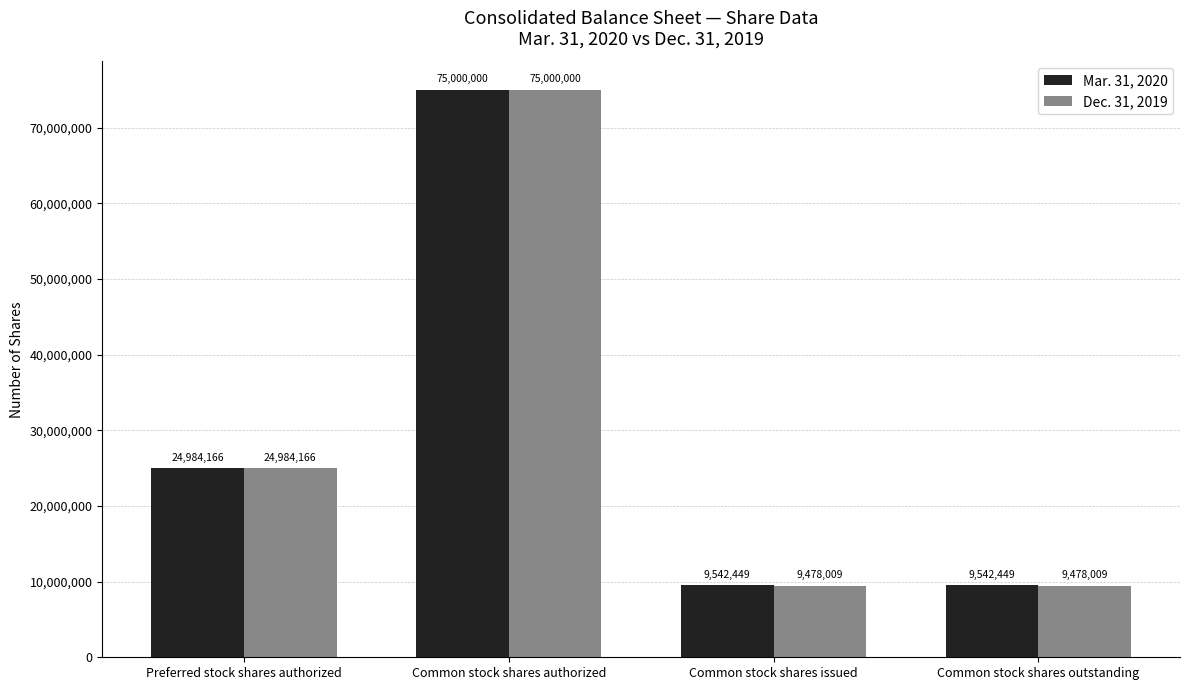

Reading left to right, list all the values displayed in this chart.

Mar. 31, 2020: 24984166	75000000	9542449	9542449
Dec. 31, 2019: 24984166	75000000	9478009	9478009